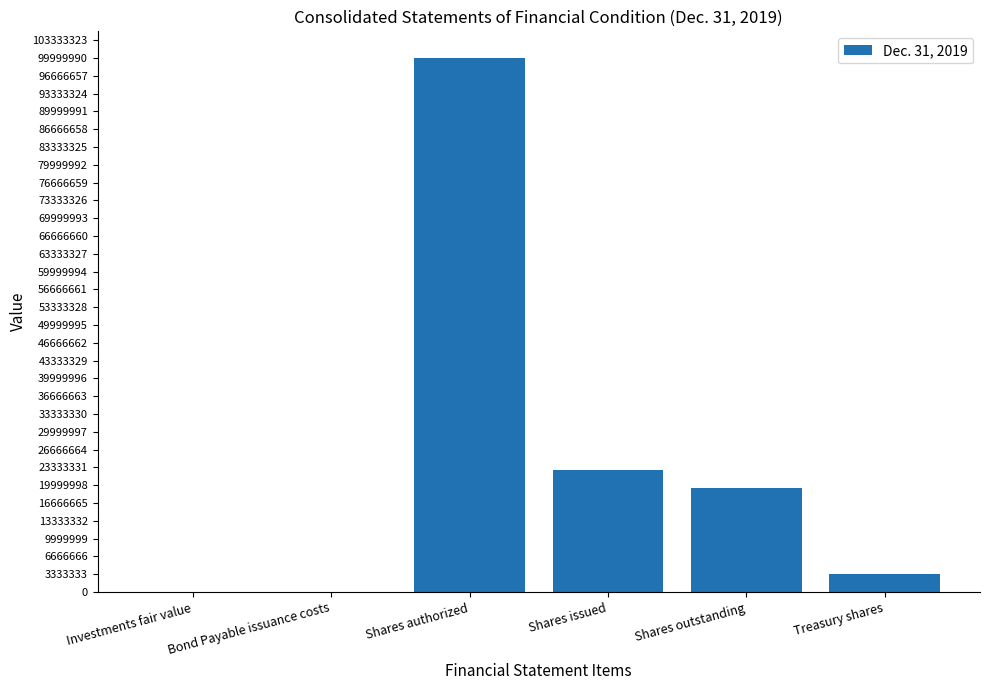

Does the chart contain stacked bars?

No